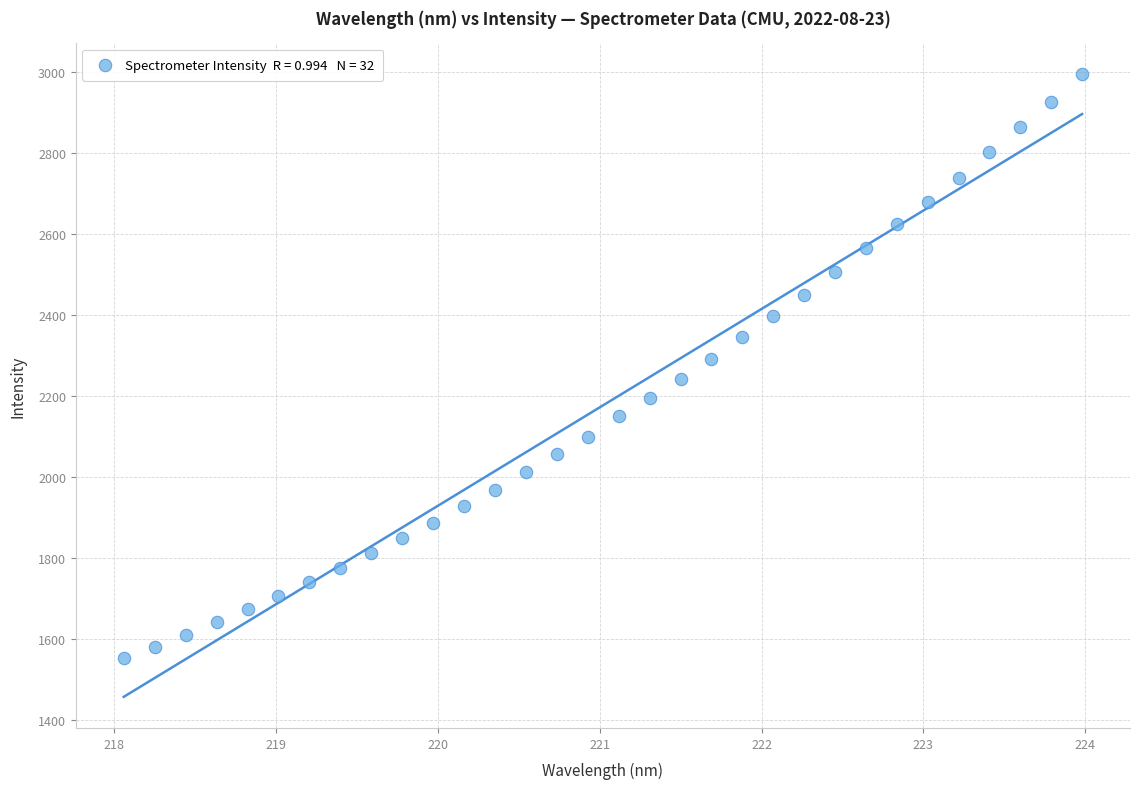

What is the range of X values (max minus min)?

5.9